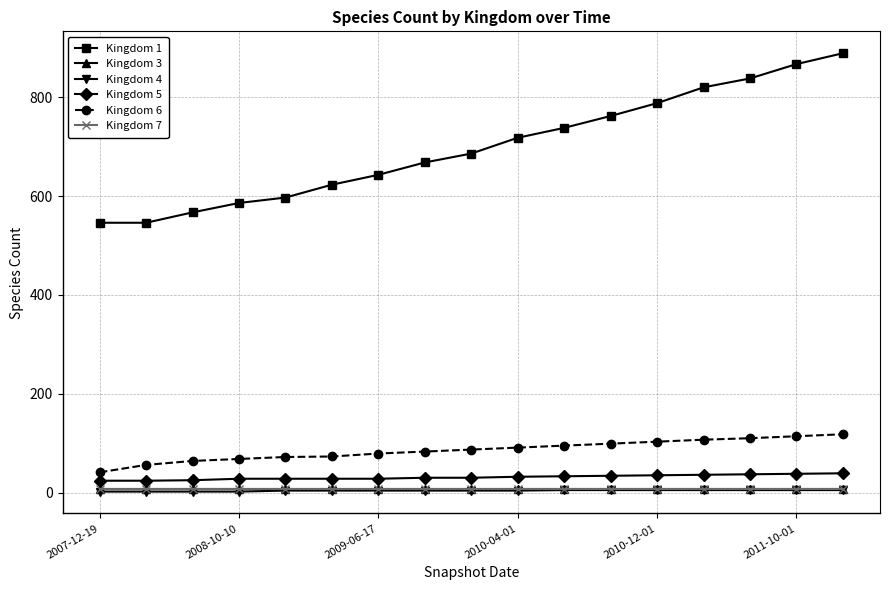

True or false: Kingdom 3 and Kingdom 1 cross at least once.

False